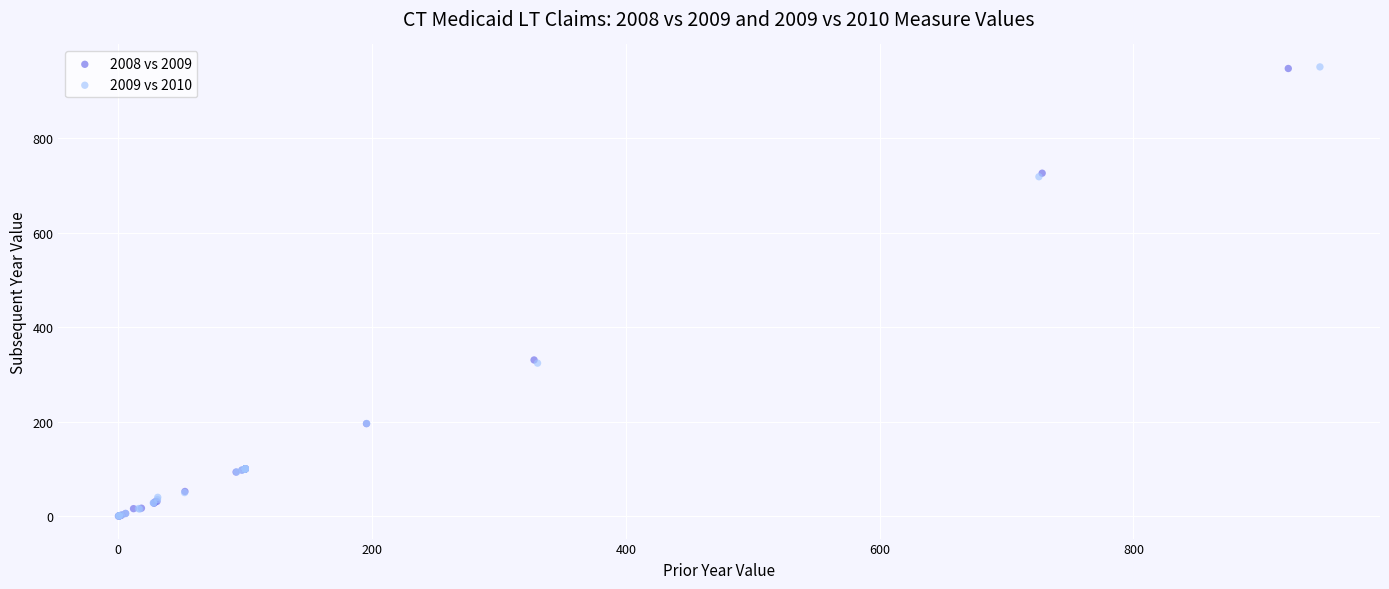

Which series has the largest Y range (max minus min)?

2009 vs 2010